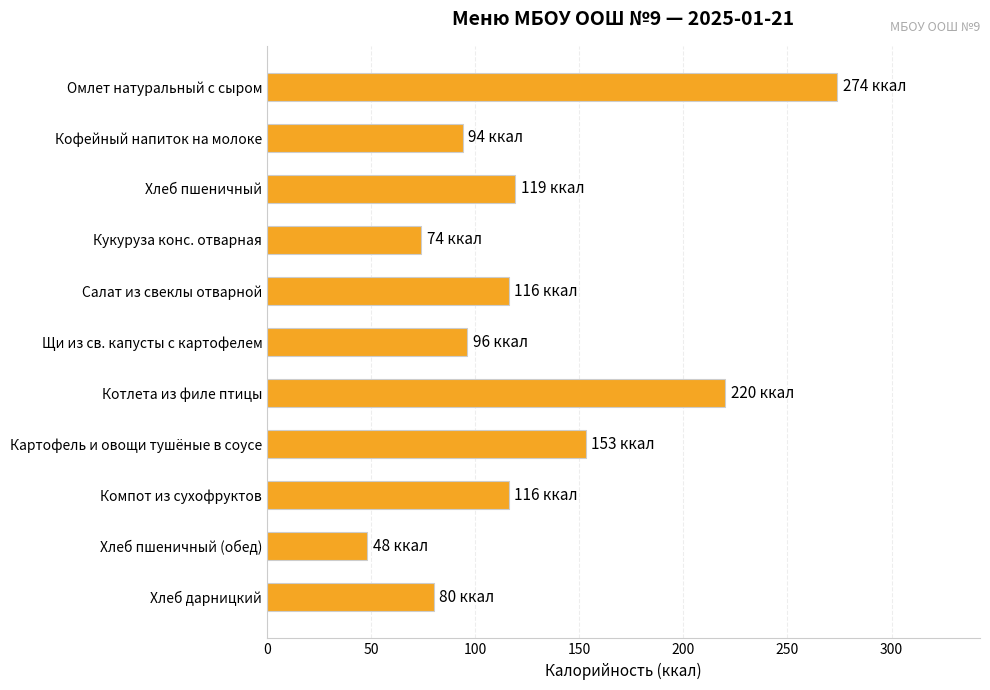

At which label is the value closest to 161?

Картофель и овощи тушёные в соусе